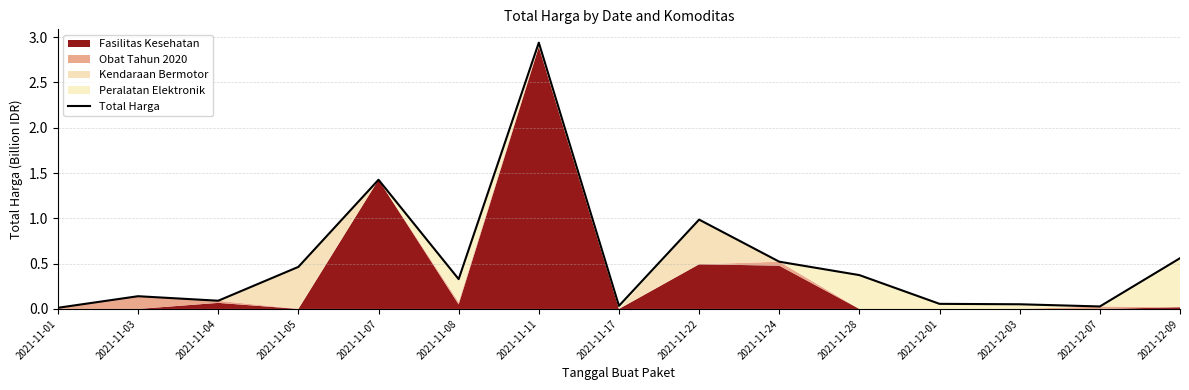

What is the approximate value at 2021-11-11?

2.9